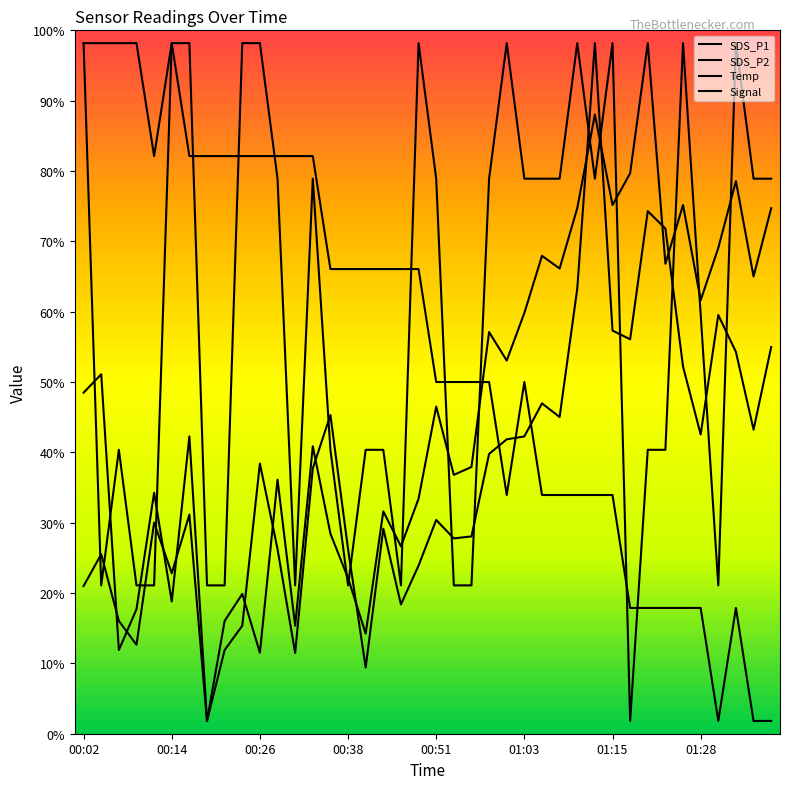

Does the chart display data point markers on the line(s)?

No